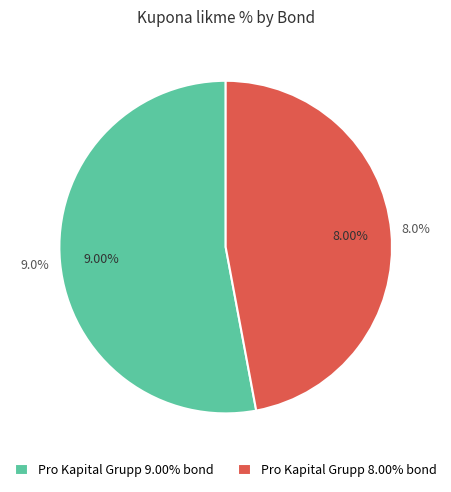

Is there a majority slice in this chart?

Yes